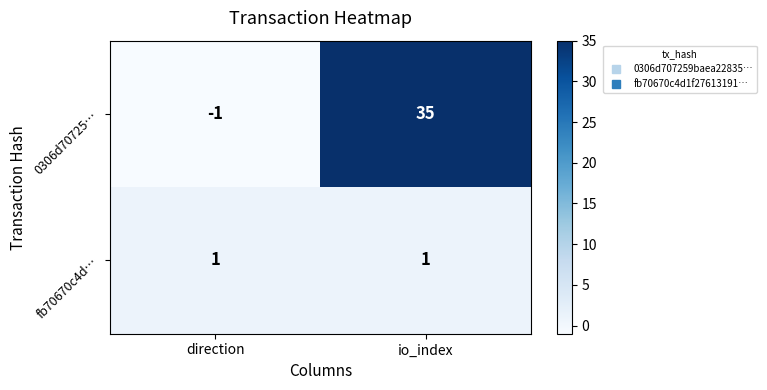

What is the total value across all series at io_index?

36